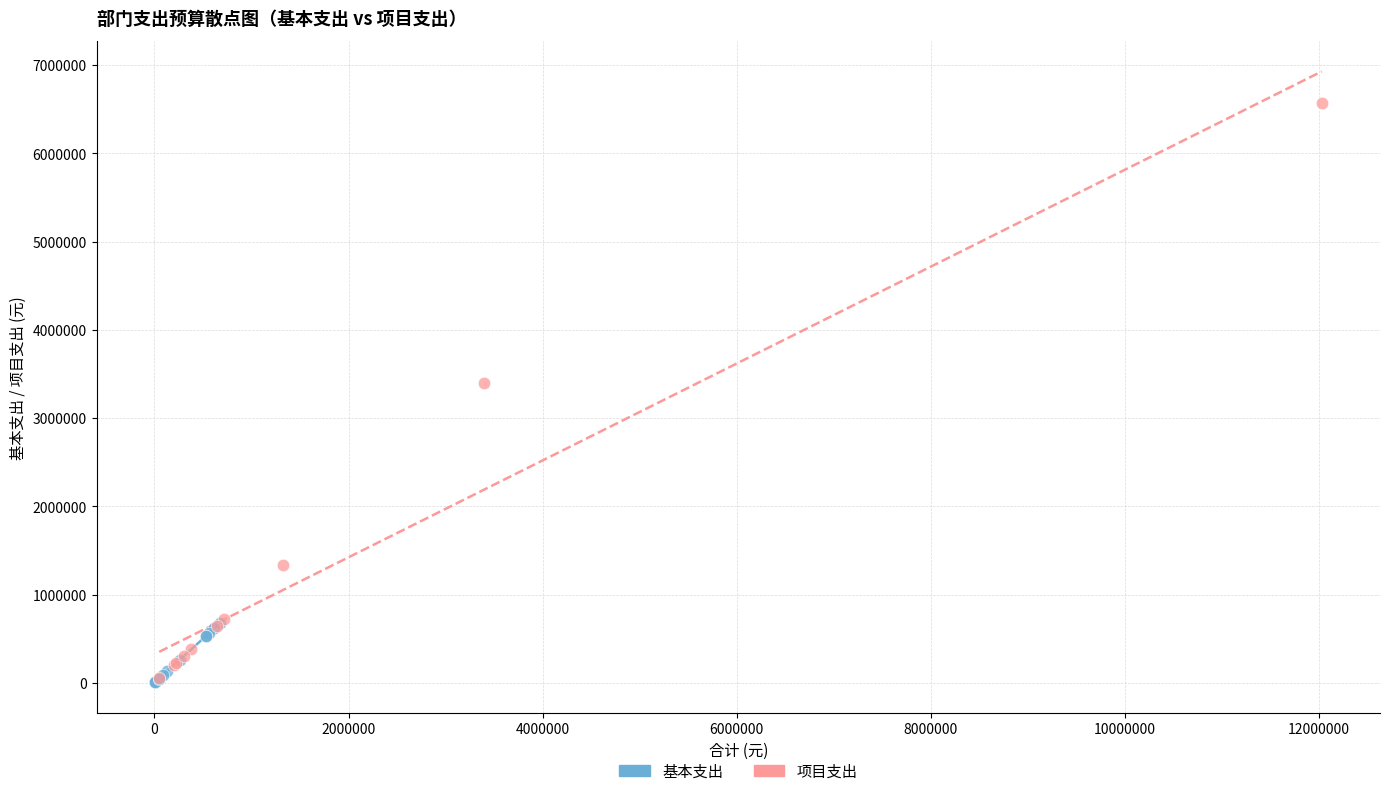

Which series has the largest Y range (max minus min)?

项目支出